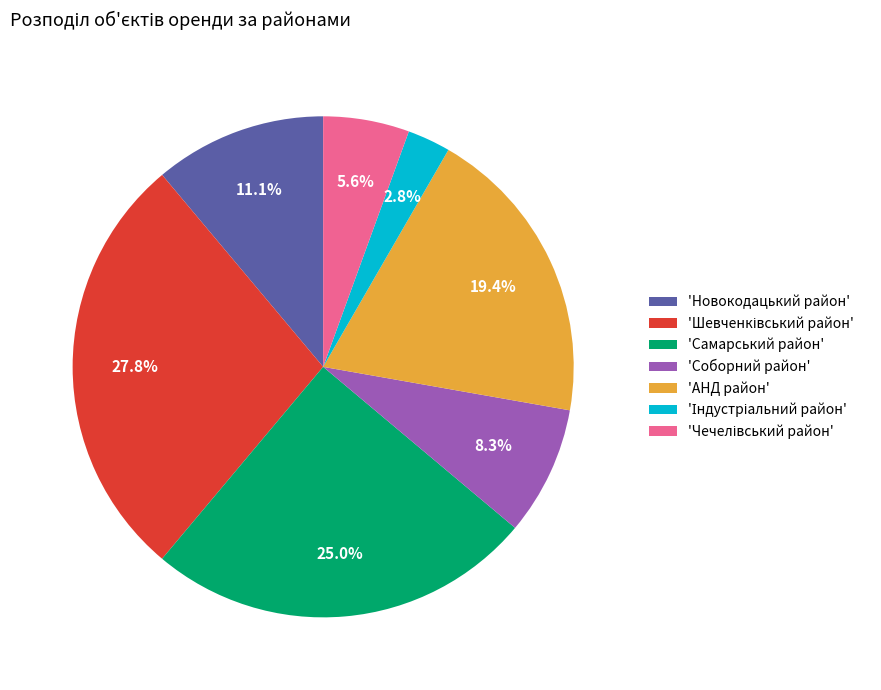

To the nearest percent, what is the difference between the largest and smallest slice percentages?

25%